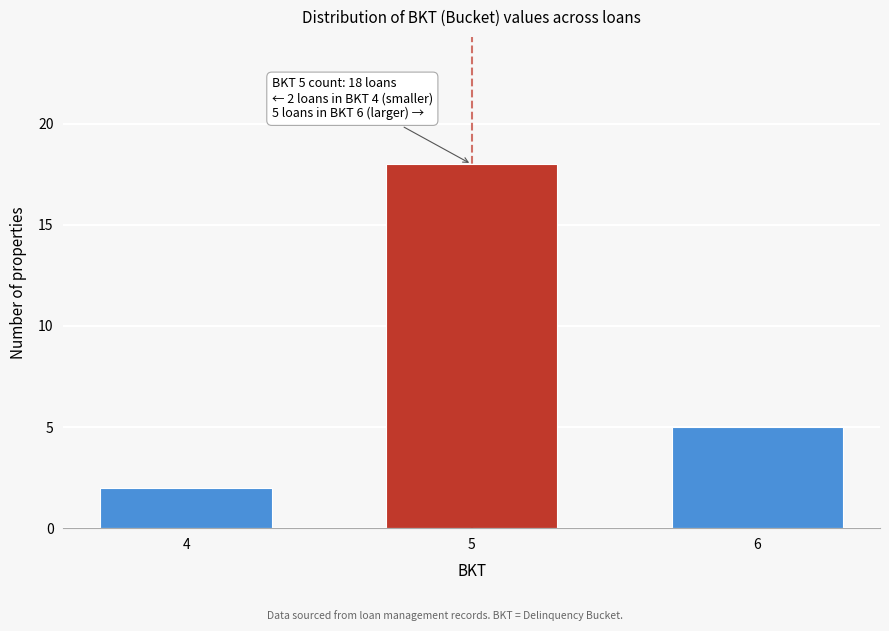

Reading right to left, list all the values displayed in this chart.

6=5	5=18	4=2